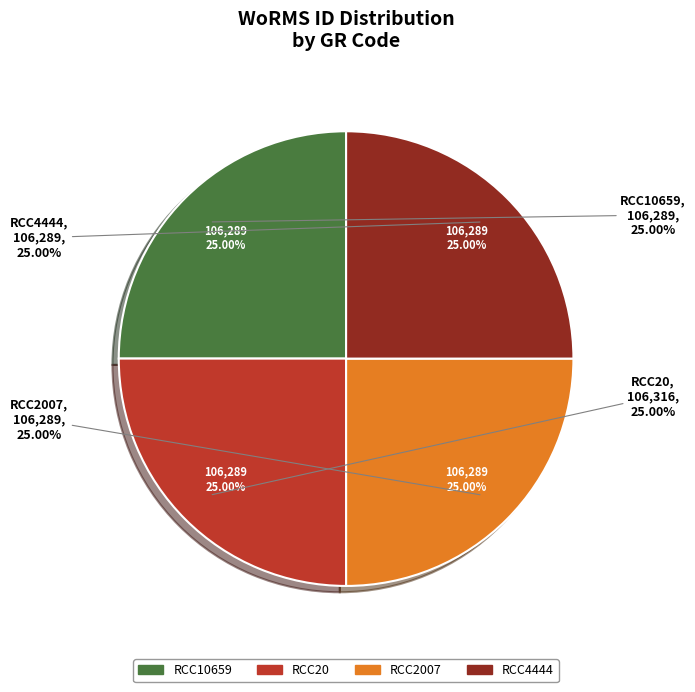

To the nearest percent, what percentage of the pie is RCC2007?

25%